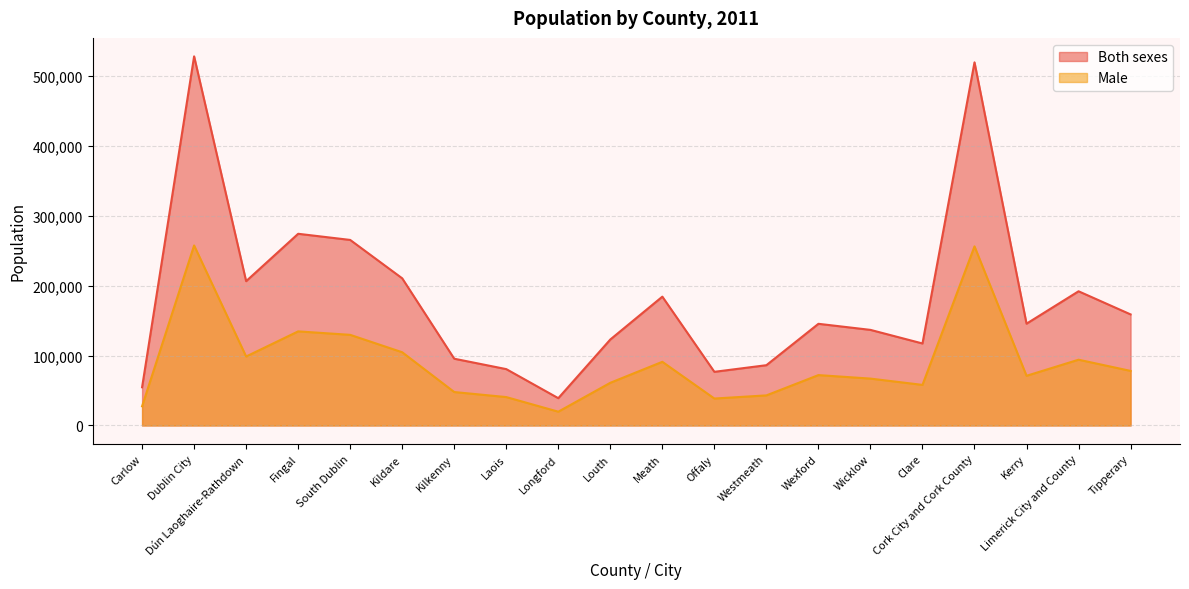

How many categories are shown in the chart?

20